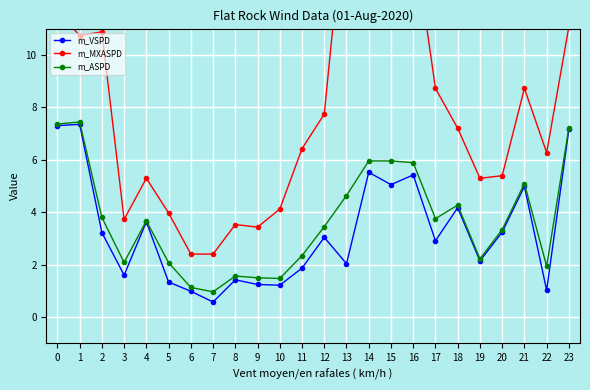

At which category does m_MXASPD reach its first local valley?

1